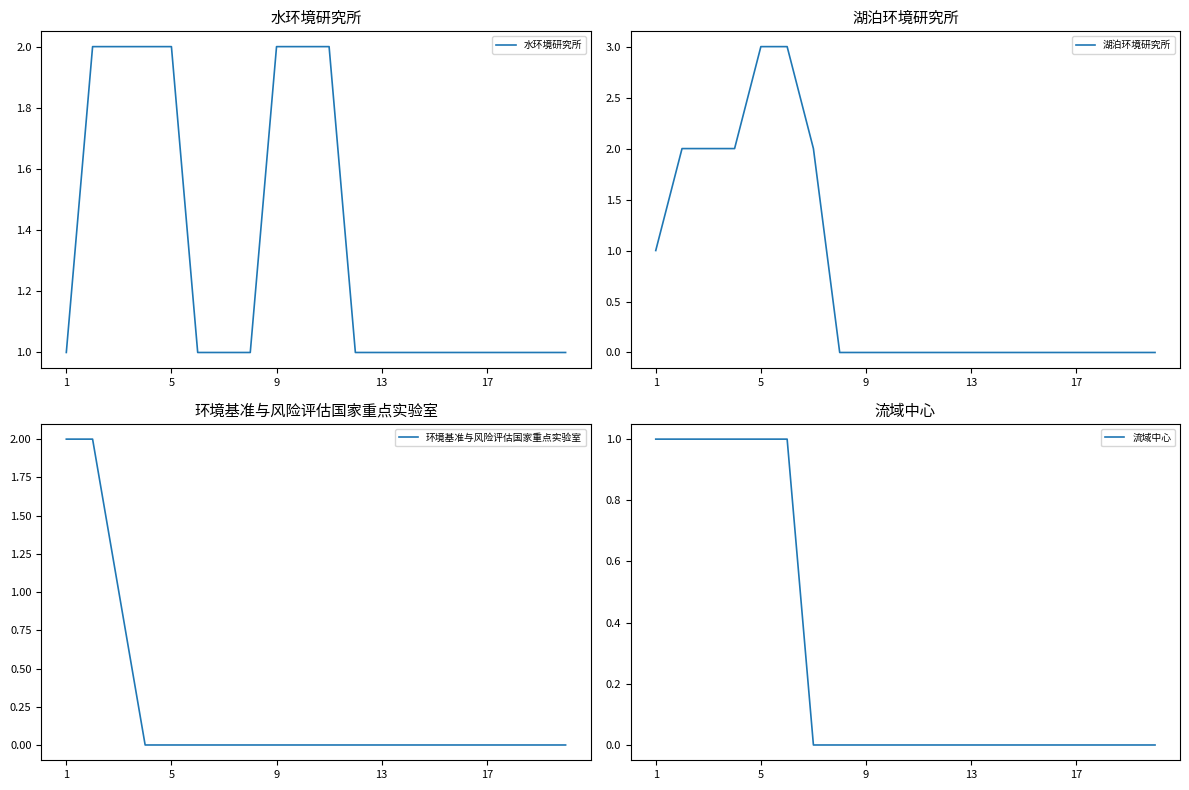

Reading left to right, extract all data points from this chart.

水环境研究所: 1	2	2	2	2	1	1	1	2	2	2	1	1	1	1	1	1	1	1	1
湖泊环境研究所: 1	2	2	2	3	3	2	0	0	0	0	0	0	0	0	0	0	0	0	0
环境基准与风险评估国家重点实验室: 2	2	1	0	0	0	0	0	0	0	0	0	0	0	0	0	0	0	0	0
流域中心: 1	1	1	1	1	1	0	0	0	0	0	0	0	0	0	0	0	0	0	0